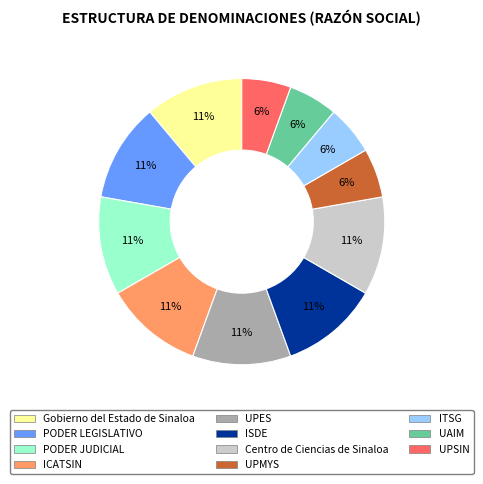

True or false: UPES accounts for 11% of the total.

True